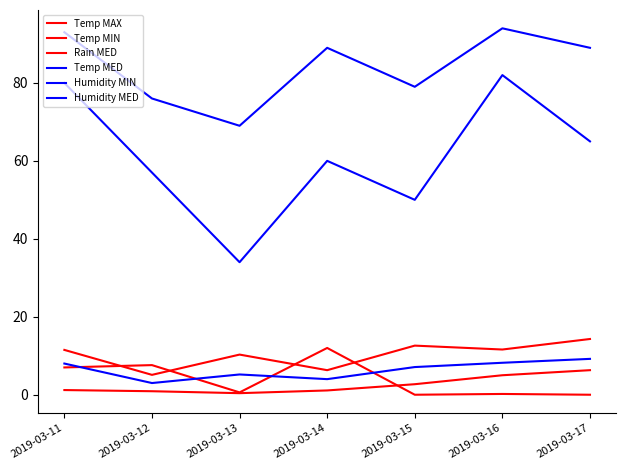

True or false: Temp MIN and Humidity MED cross at least once.

False